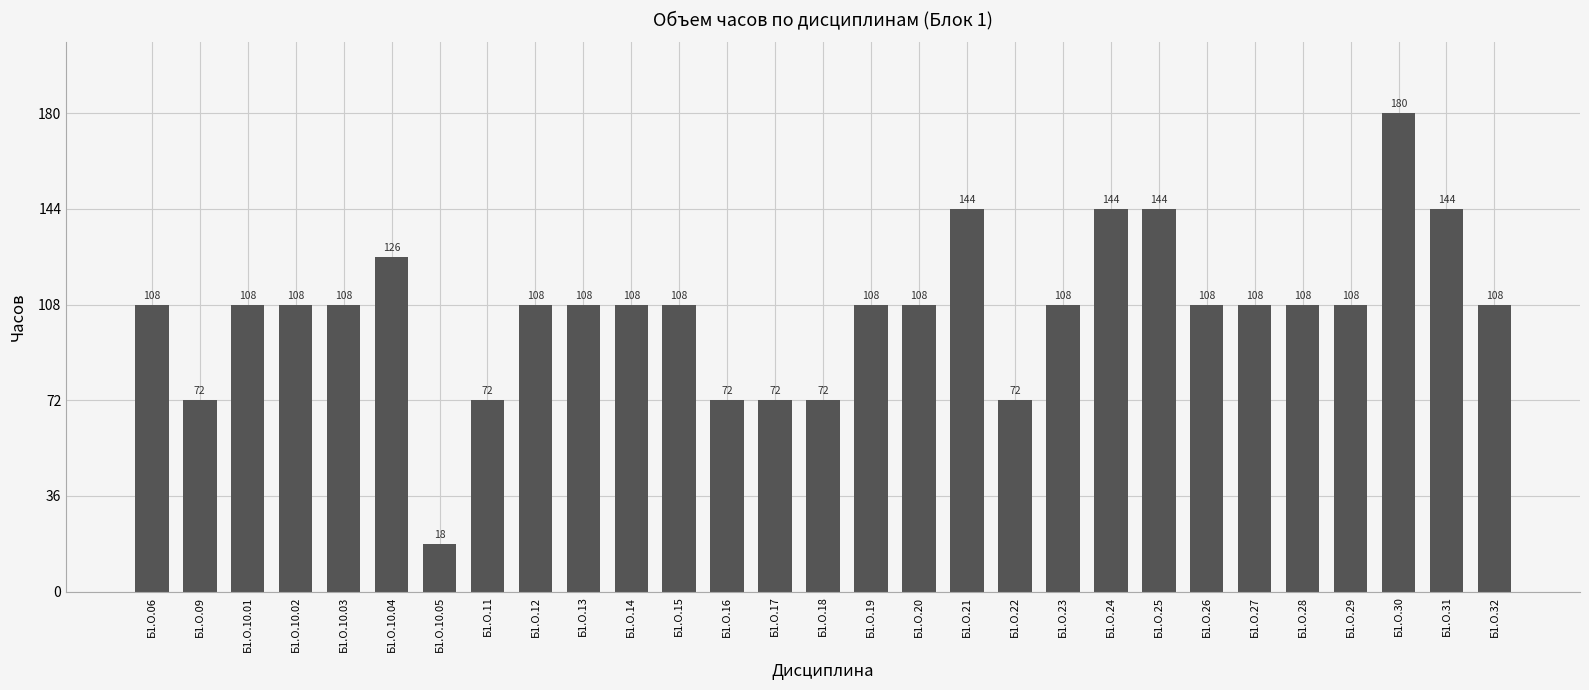

How many data points are less than 108?

7